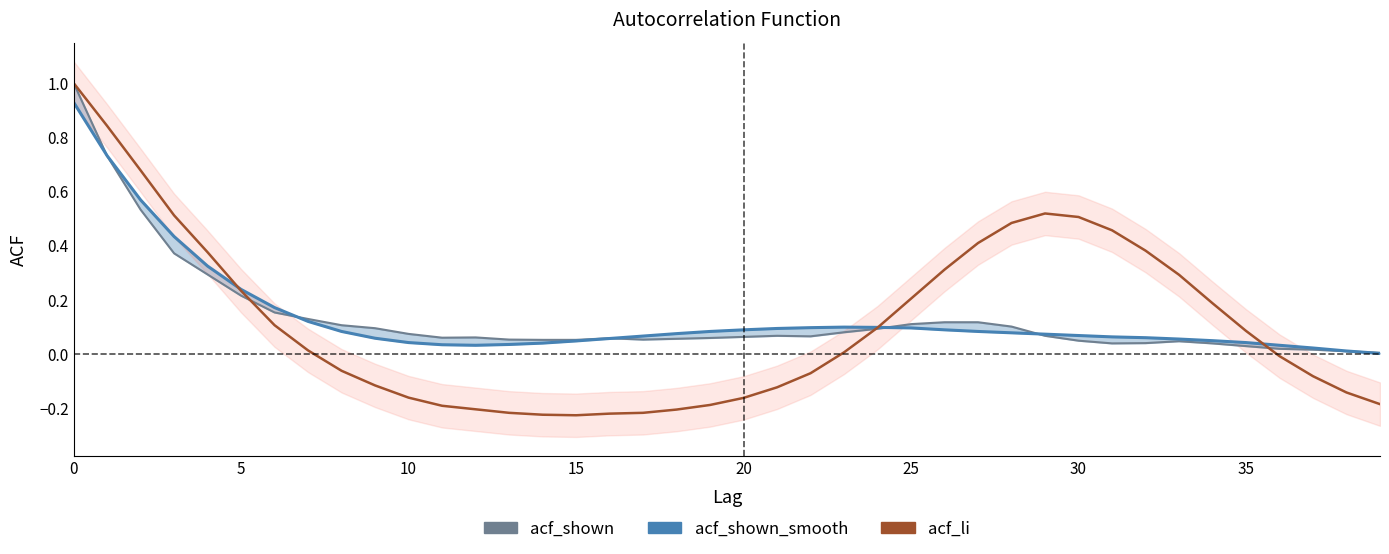

Reading right to left, list all the values displayed in this chart.

acf_shown: 0.0	0.0	0.0	0.0	0.0	0.0	0.0	0.0	0.0	0.1	0.1	0.1	0.1	0.1	0.1	0.1	0.1	0.1	0.1	0.1	0.1	0.1	0.1	0.1	0.1	0.1	0.1	0.1	0.1	0.1	0.1	0.1	0.1	0.2	0.2	0.3	0.4	0.5	0.7	1.0
acf_shown_smooth: 0.0	0.0	0.0	0.0	0.0	0.1	0.1	0.1	0.1	0.1	0.1	0.1	0.1	0.1	0.1	0.1	0.1	0.1	0.1	0.1	0.1	0.1	0.1	0.1	0.0	0.0	0.0	0.0	0.0	0.0	0.1	0.1	0.1	0.2	0.2	0.3	0.4	0.6	0.7	0.9
acf_li: -0.2	-0.1	-0.1	-0.0	0.1	0.2	0.3	0.4	0.5	0.5	0.5	0.5	0.4	0.3	0.2	0.1	0.0	-0.1	-0.1	-0.2	-0.2	-0.2	-0.2	-0.2	-0.2	-0.2	-0.2	-0.2	-0.2	-0.2	-0.1	-0.1	0.0	0.1	0.2	0.4	0.5	0.7	0.8	1.0